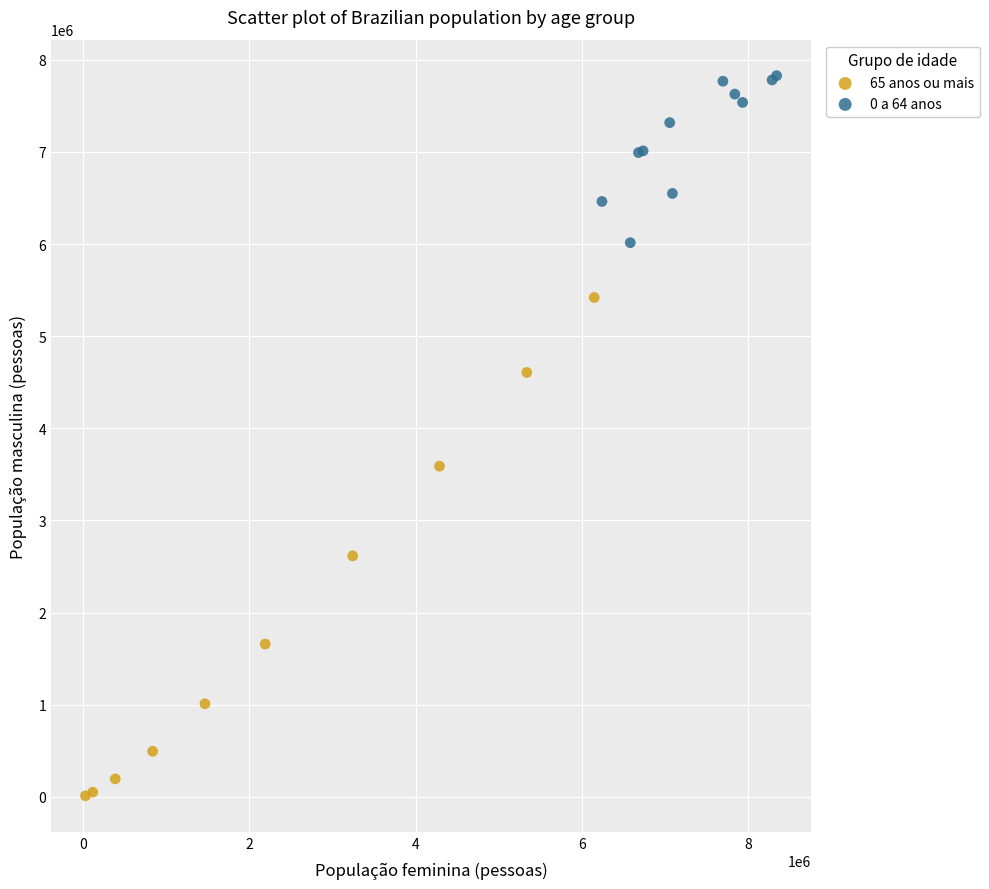

Which series reaches the minimum Y coordinate?

65 anos ou mais